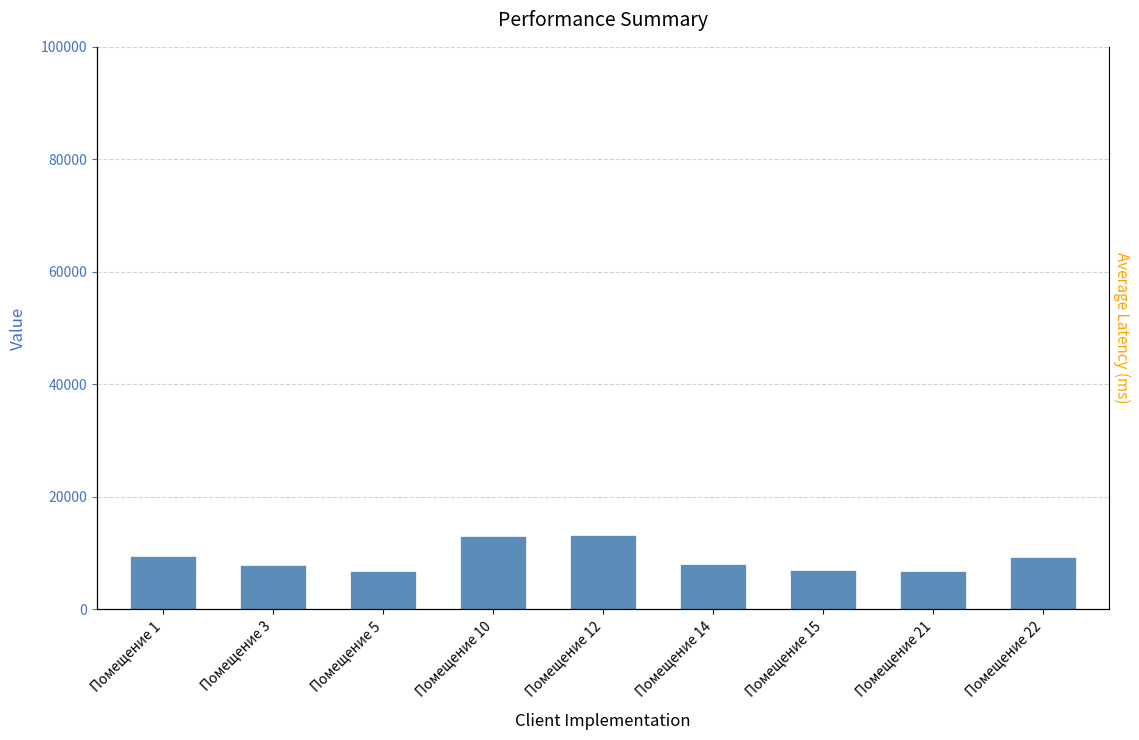

Rank the categories by value from highest to lowest.

Помещение 12, Помещение 10, Помещение 1, Помещение 22, Помещение 14, Помещение 3, Помещение 15, Помещение 5, Помещение 21